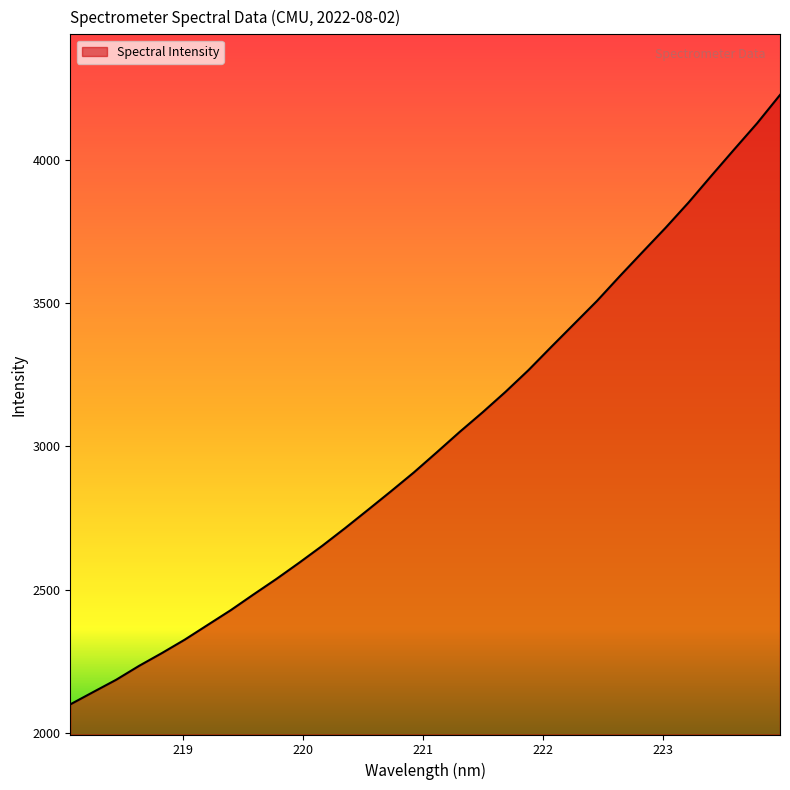

What is the average value?

3022.1